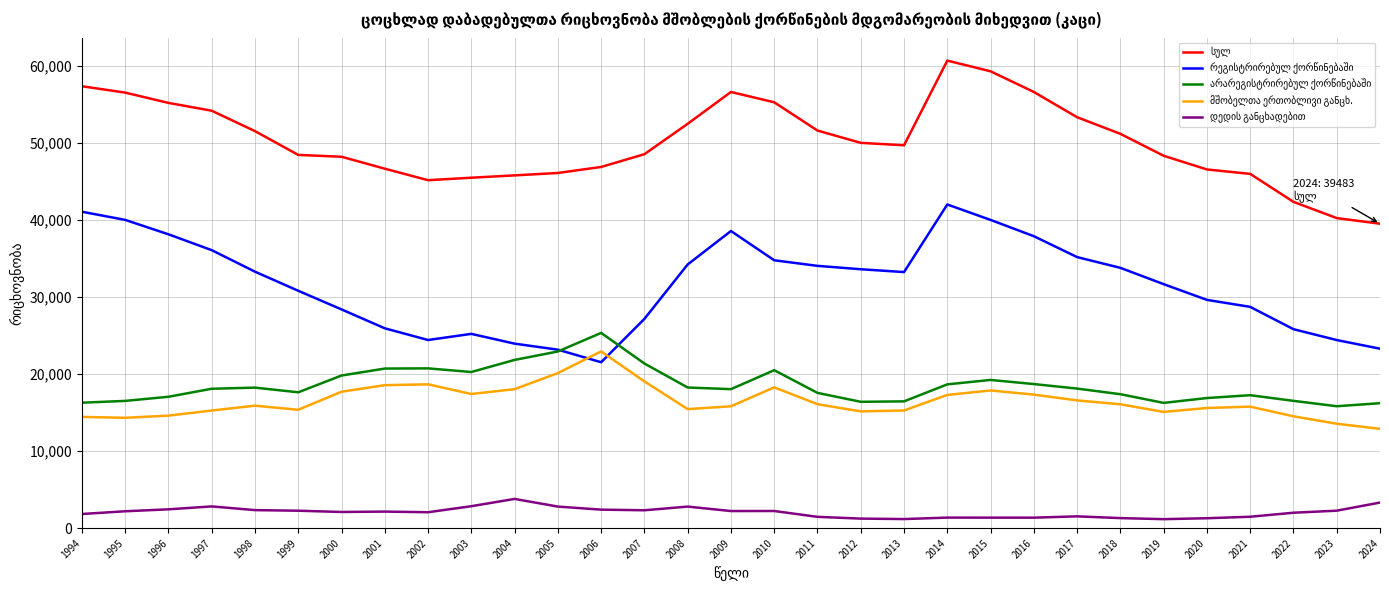

What is the maximum value shown in the chart?

60635